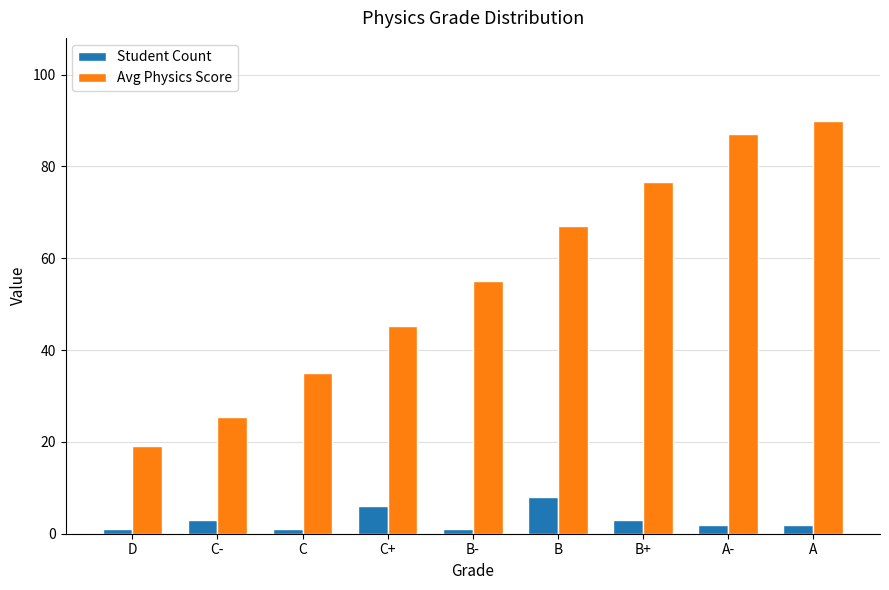

Which series has the largest total across all categories?

Avg Physics Score